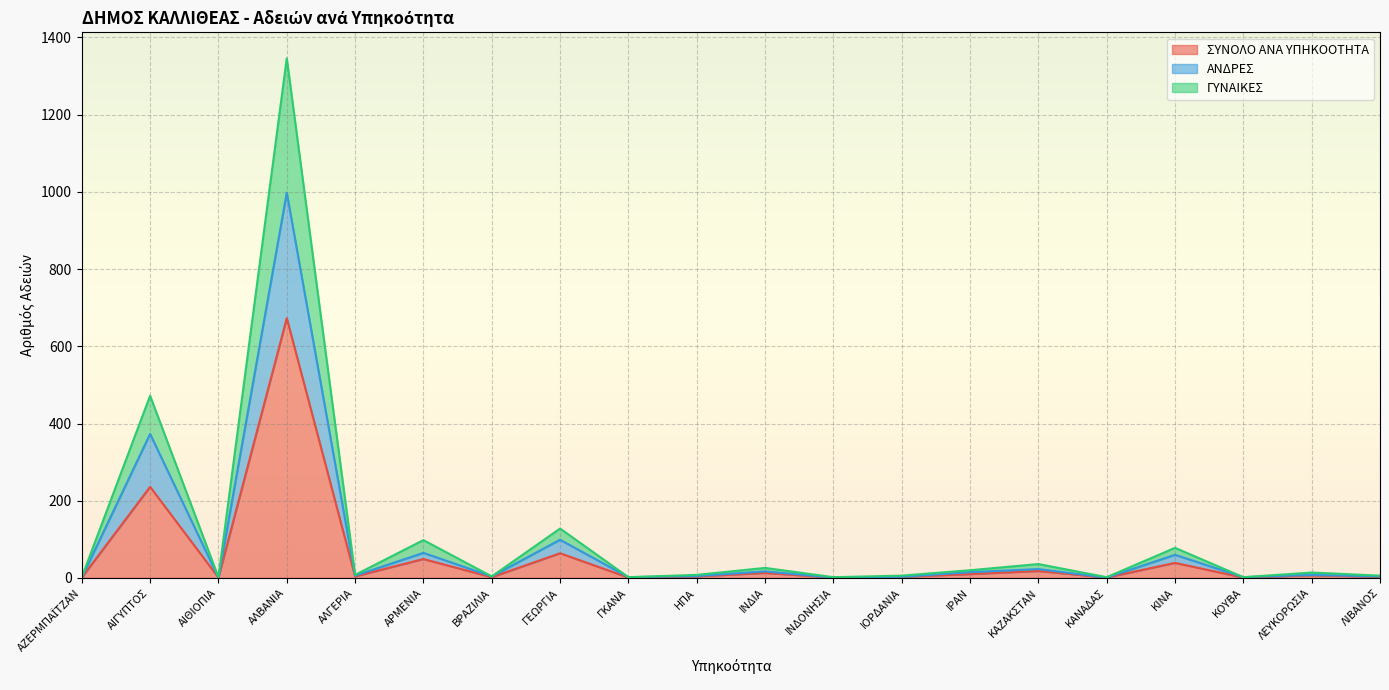

What is the greatest value displayed?

1346